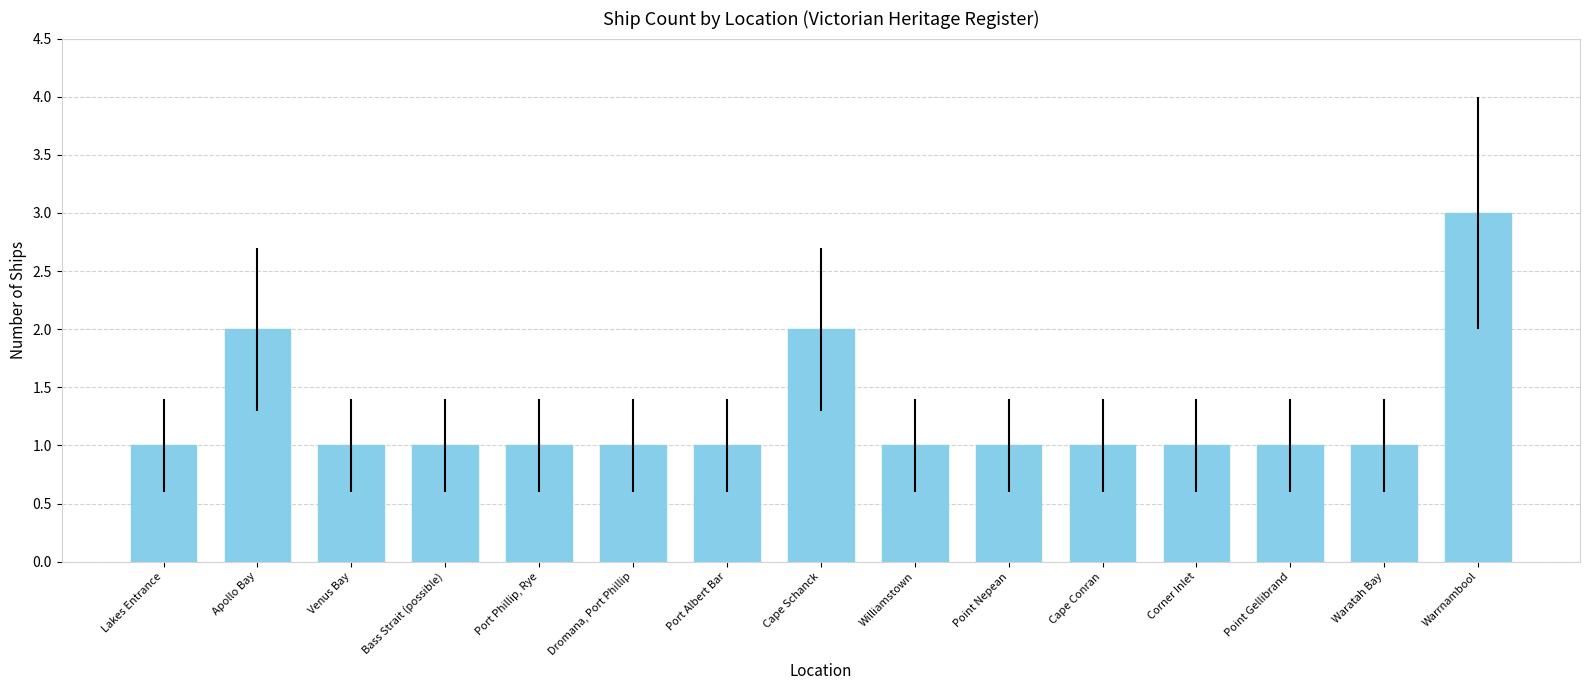

What is the label of the 8th bar from the right?

Cape Schanck